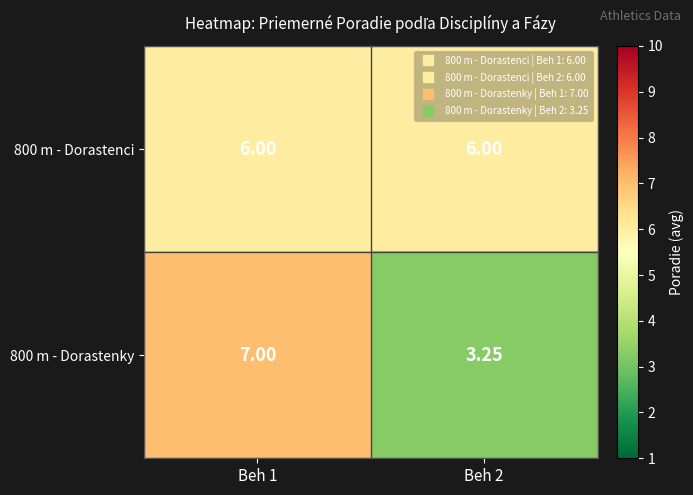

At which category is the sum across all series the highest?

Beh 1